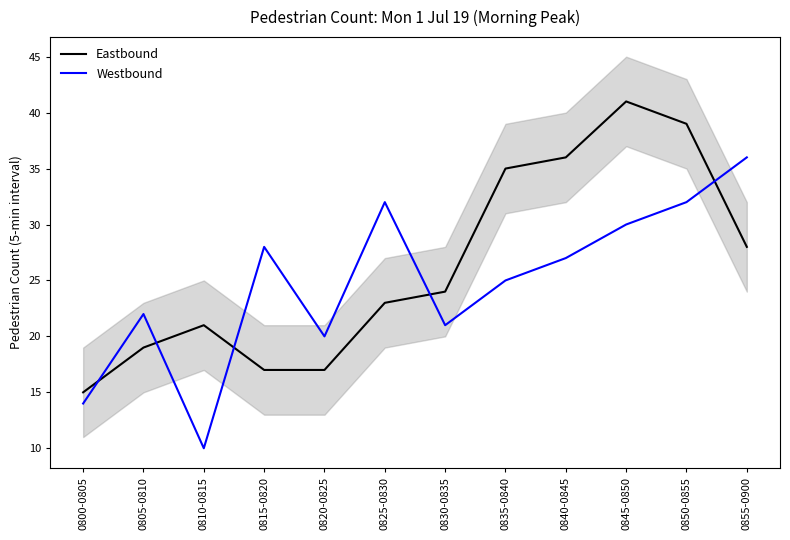

At how many categories does at least one series exceed 21?

9